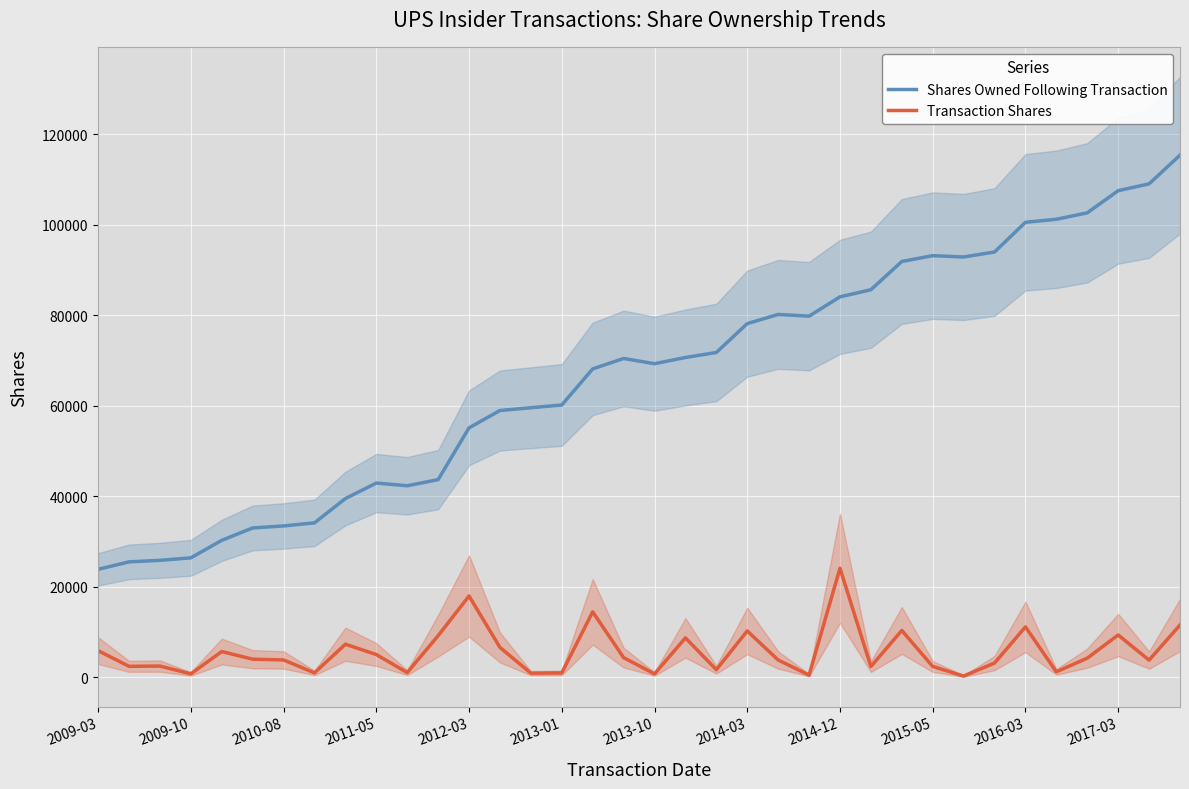

Which series has the largest total across all categories?

Shares Owned Following Transaction